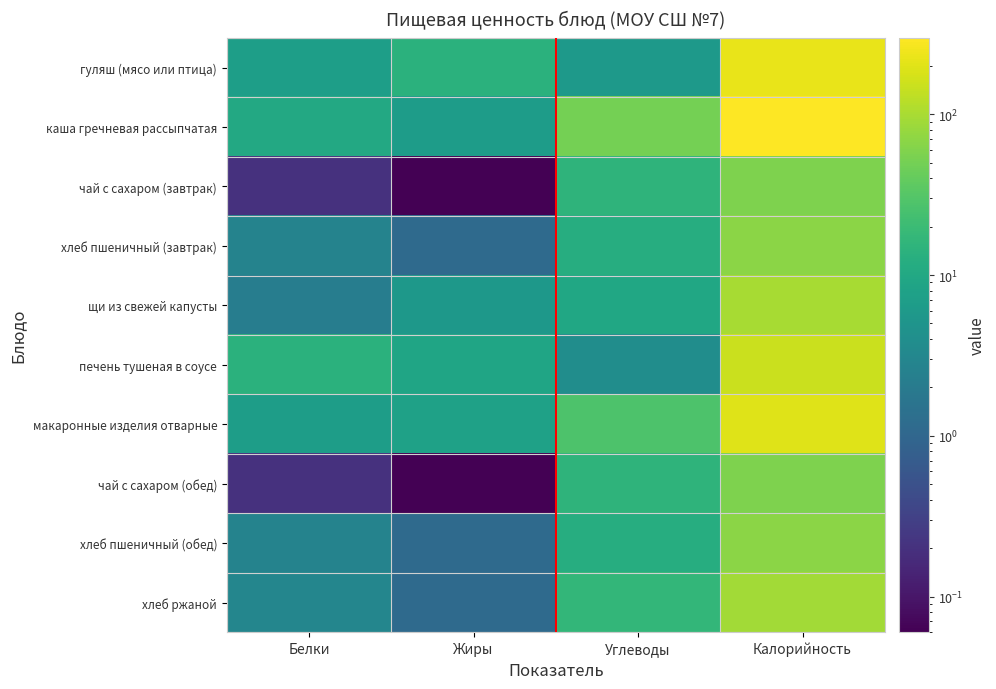

Which label corresponds to the largest value in the chart?

Калорийность